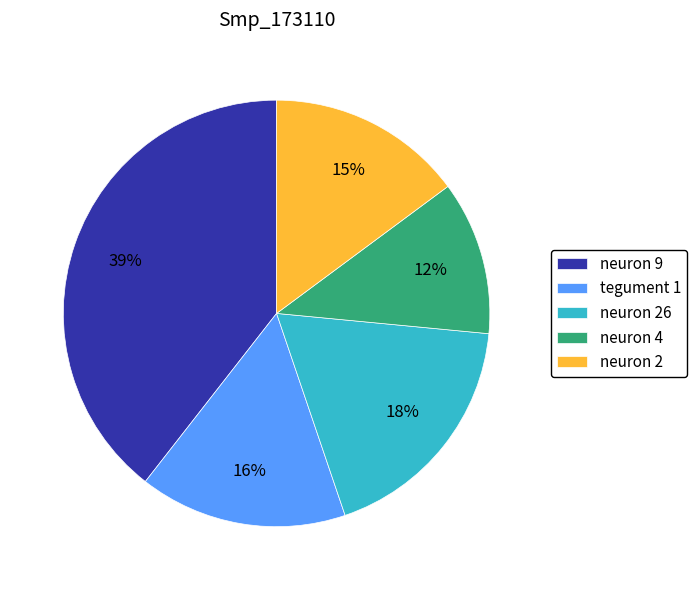

What is the ratio of the value at neuron 2 to the value at neuron 9?

0.4